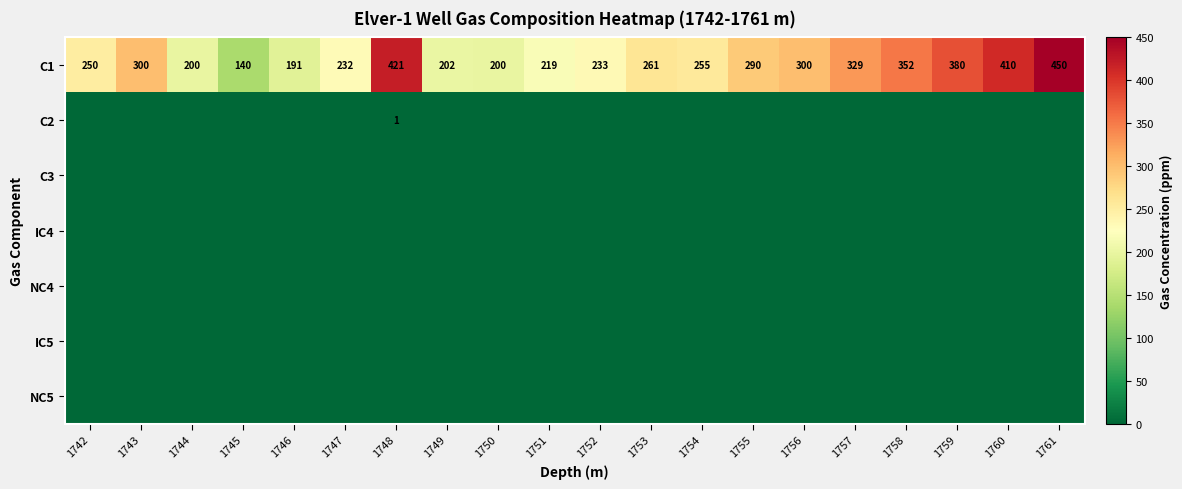

How many series are shown in this chart?

7